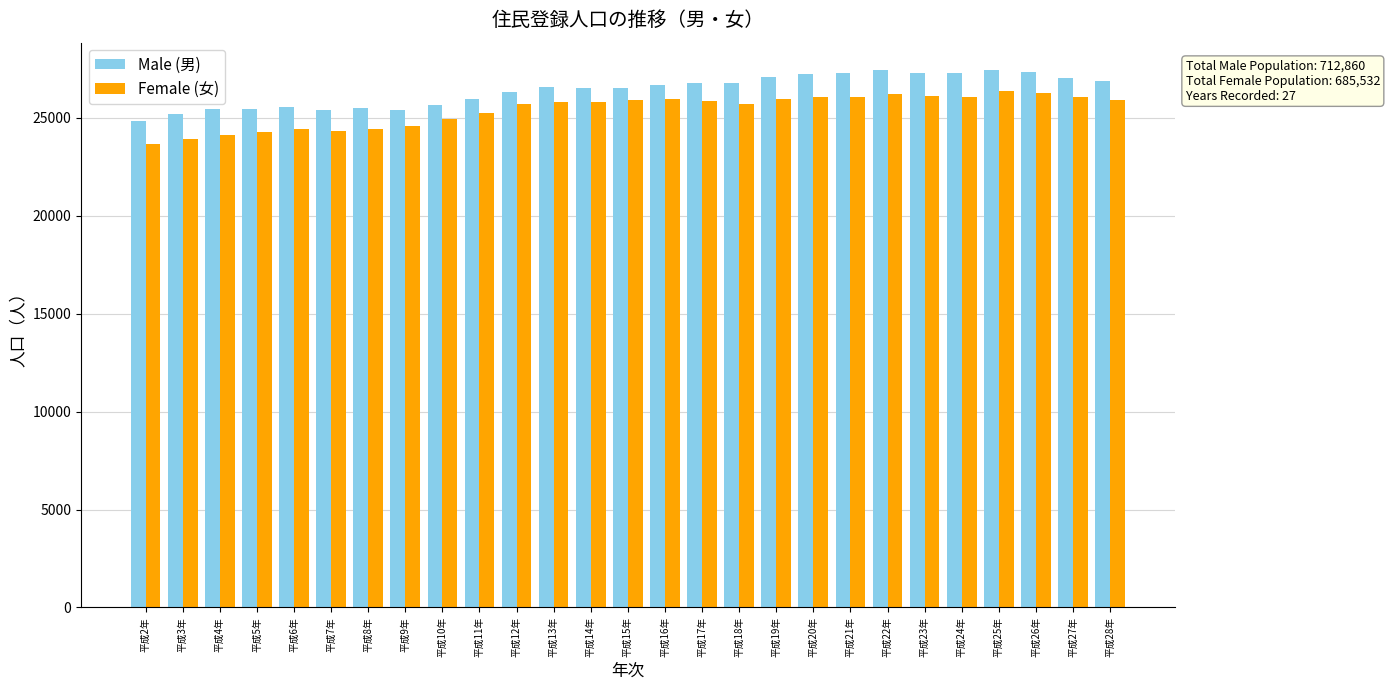

Is it true that Female (女) equals 43711 at 平成17年?

False